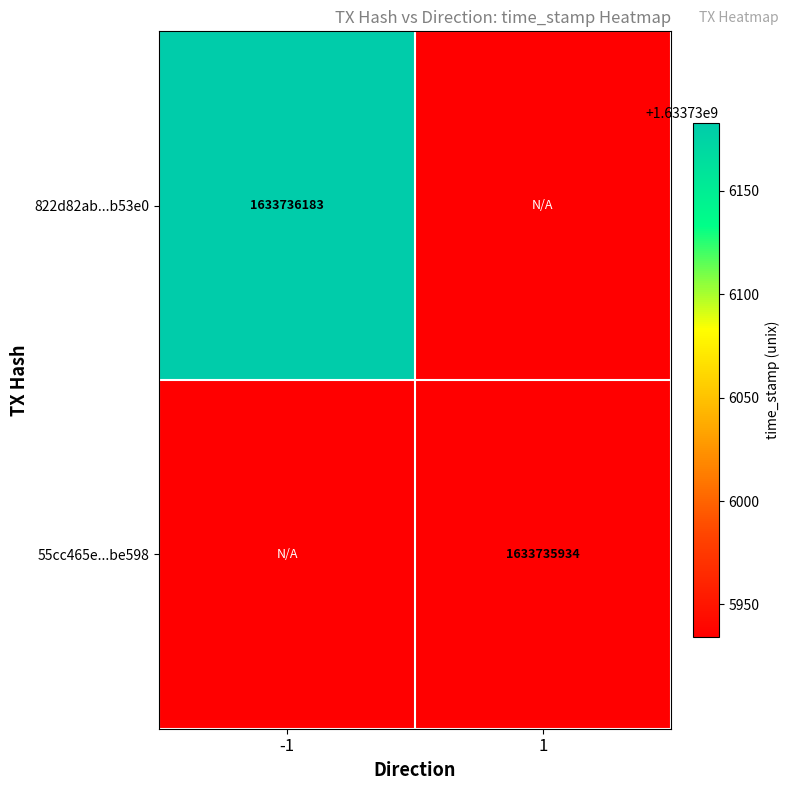

What value does the 55cc465ee0c204231612a17abf7df48a63be598 series have at direction?

1